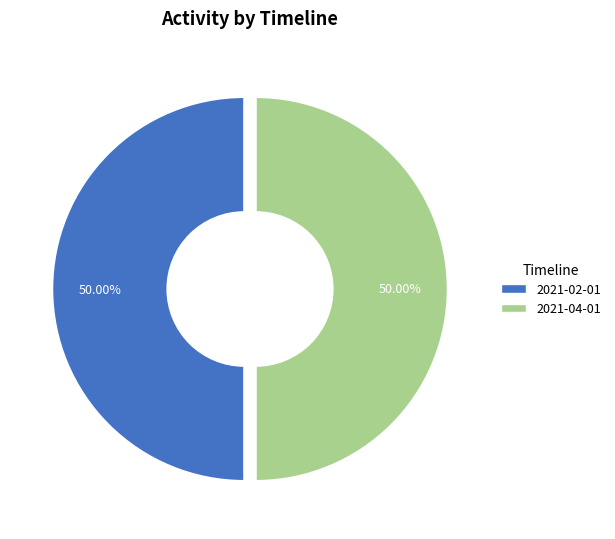

What is the ratio of the value at 2021-04-01 to the value at 2021-02-01?

1.0